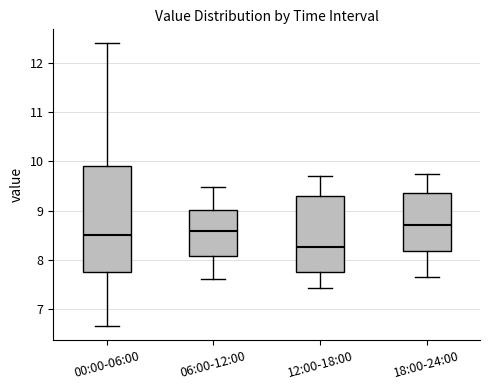

Reading left to right, read every box against the y-axis: the position of its median line, the range the box covers, and the ends of its whiskers. The values are not printed on the chart, so give them approximately, as read against the axis.

00:00-06:00: median 8.5, box 7.7 to 9.9, whiskers 6.7 to 12.4
06:00-12:00: median 8.6, box 8.1 to 9.0, whiskers 7.6 to 9.5
12:00-18:00: median 8.3, box 7.7 to 9.3, whiskers 7.4 to 9.7
18:00-24:00: median 8.7, box 8.2 to 9.4, whiskers 7.7 to 9.8